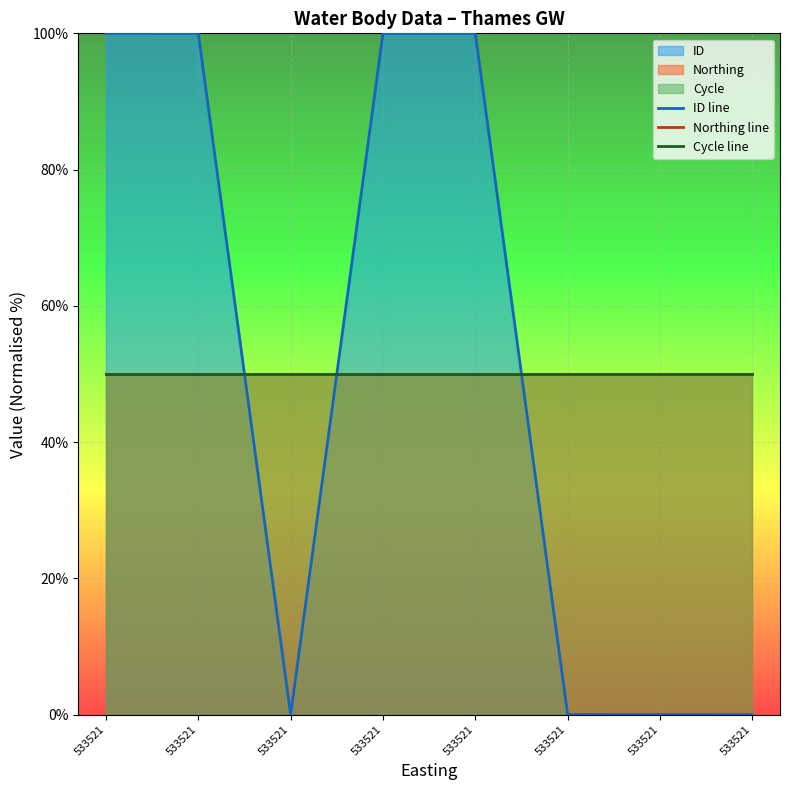

Where is the first local minimum for ID line?

533521